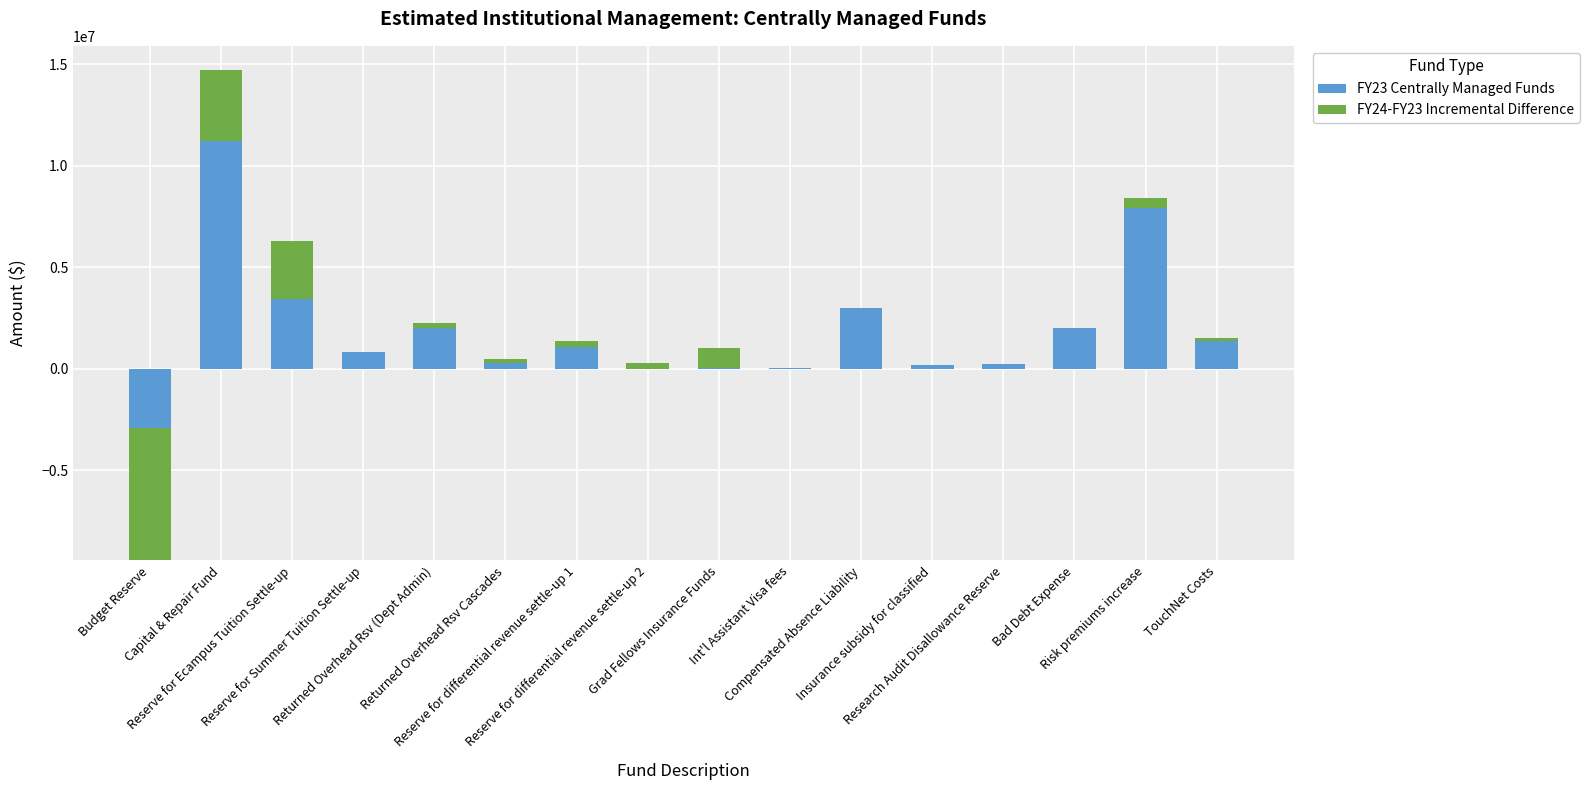

At which category is the sum across all series the highest?

Capital & Repair Fund